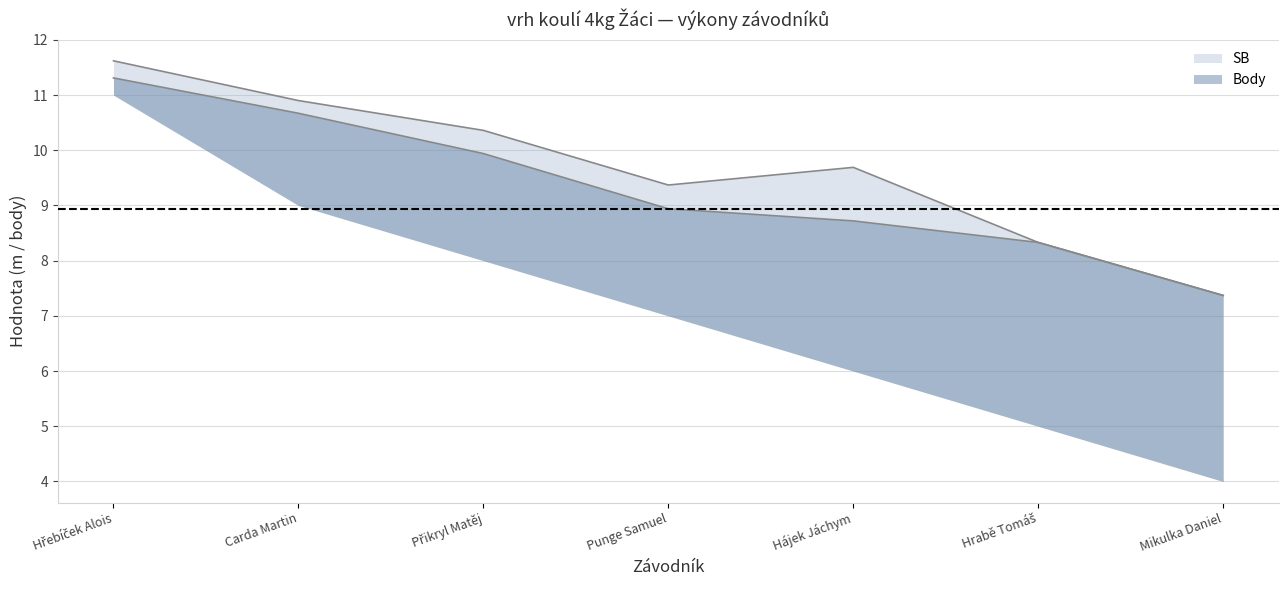

True or false: Výkon line and SB line intersect in this chart.

False